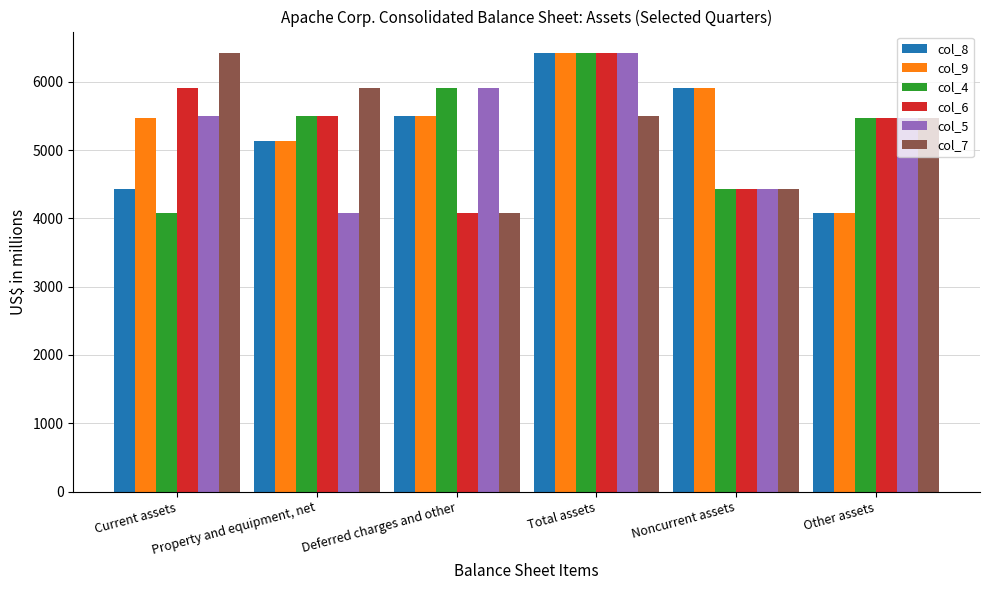

What is the minimum value shown in the chart?

4079